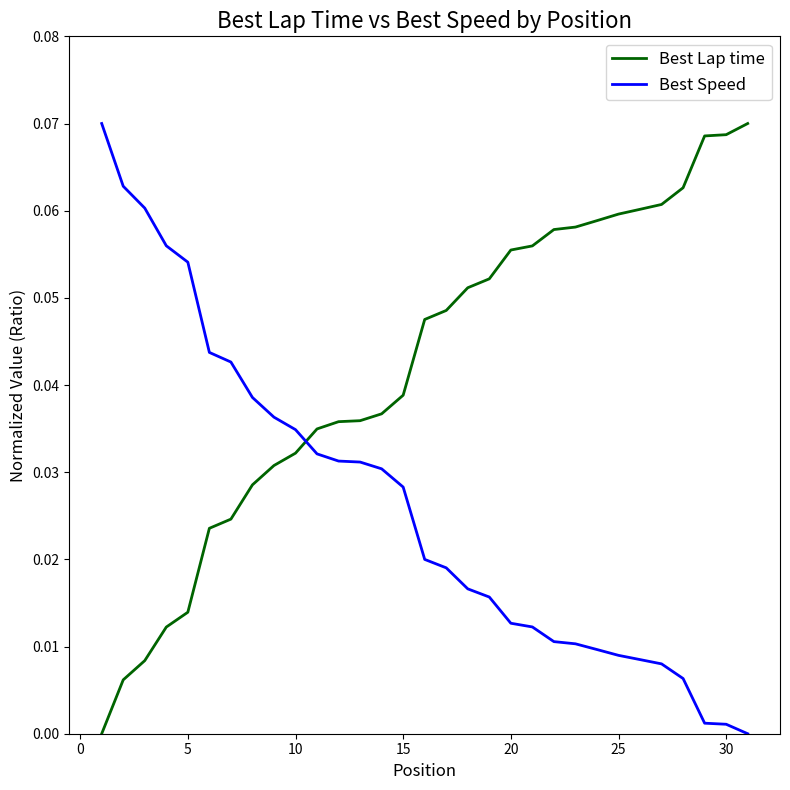

Which series has the largest total across all categories?

Best Lap time